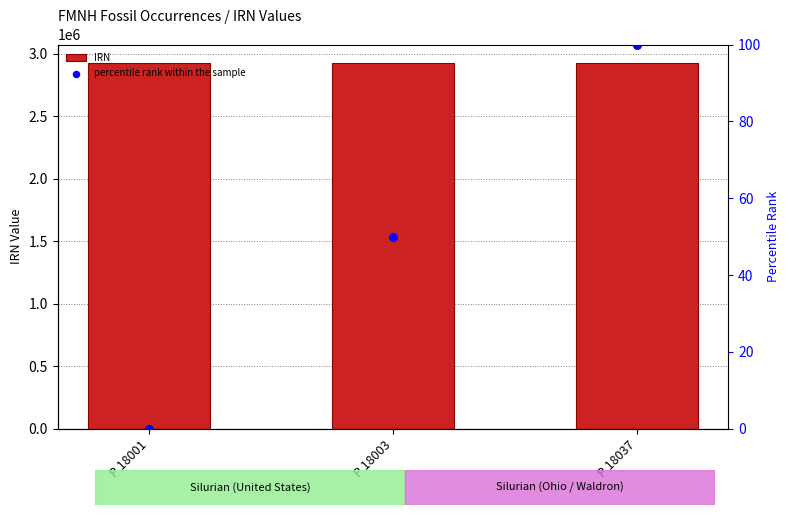

At which category is the sum across all series the highest?

P 18037